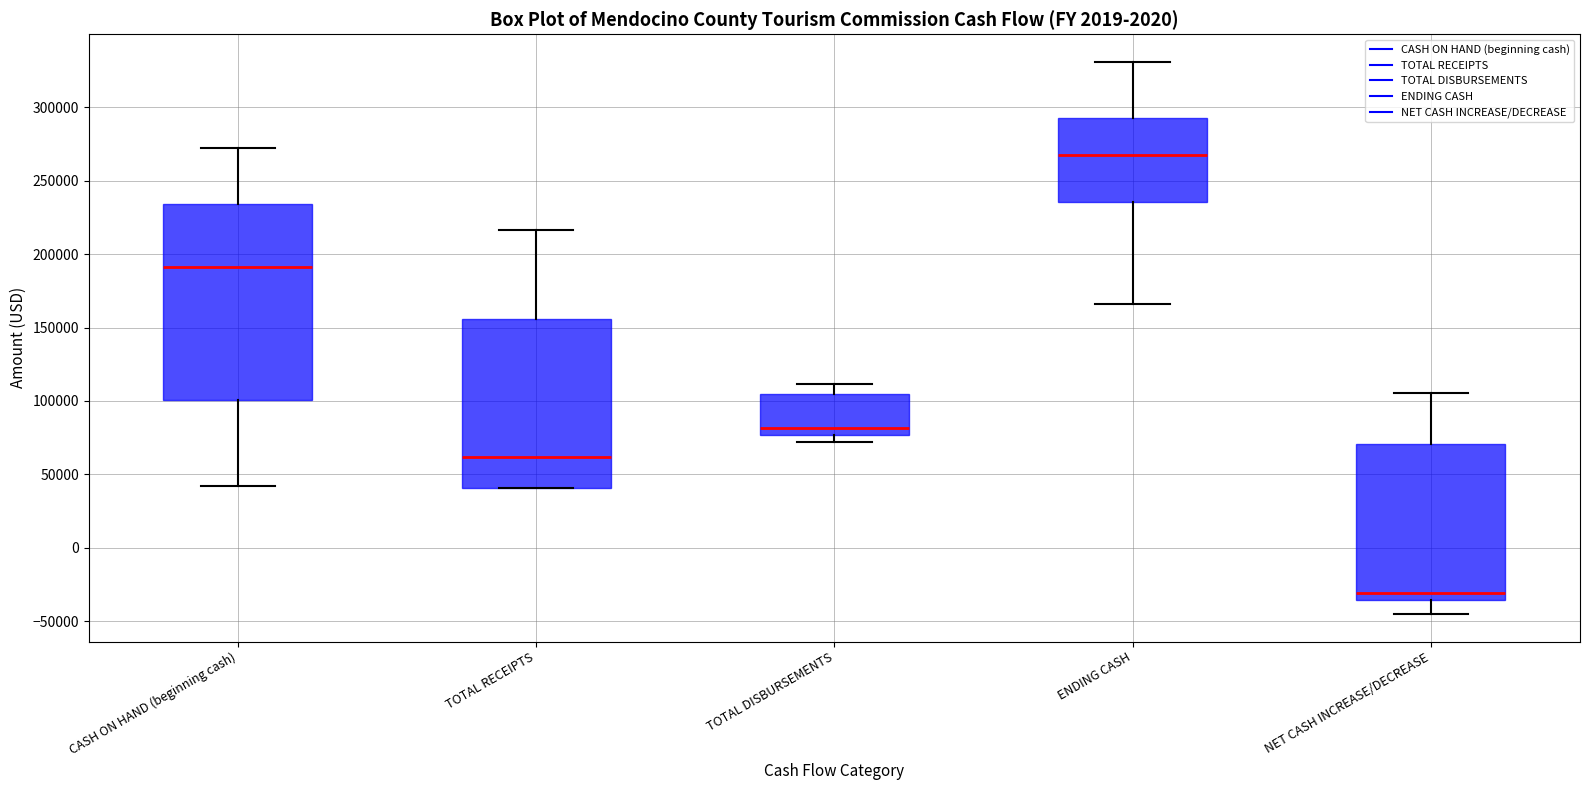

Reading left to right, read every box against the y-axis: the position of its median line, the range the box covers, and the ends of its whiskers. The values are not printed on the chart, so give them approximately, as read against the axis.

CASH ON HAND (beginning cash): median 190000, box 100000 to 235000, whiskers 40000 to 275000
TOTAL RECEIPTS: median 60000, box 40000 to 155000, whiskers 40000 to 215000
TOTAL DISBURSEMENTS: median 80000, box 75000 to 105000, whiskers 70000 to 110000
ENDING CASH: median 265000, box 235000 to 290000, whiskers 165000 to 330000
NET CASH INCREASE/DECREASE: median -30000, box -35000 to 70000, whiskers -45000 to 105000